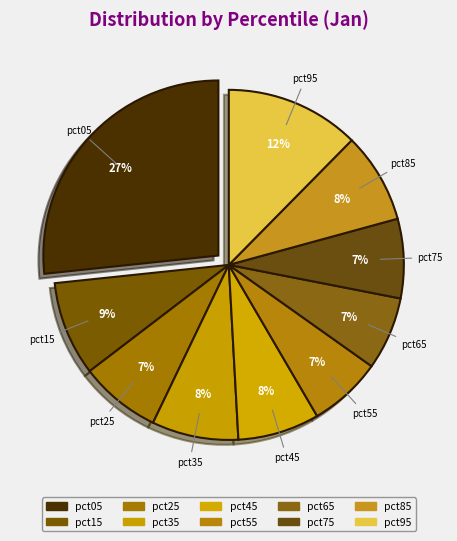

The pct15 slice represents 1% of the pie. True or false?

False